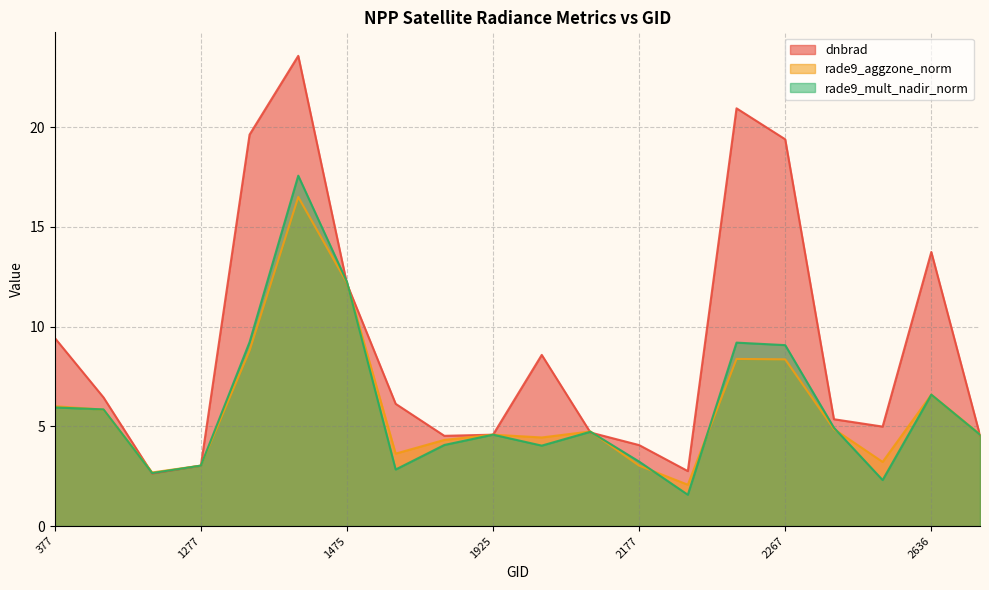

Reading left to right, list all the values displayed in this chart.

dnbrad: 9.4	6.5	2.6	3.0	19.6	23.6	12.1	6.1	4.5	4.6	8.6	4.7	4.1	2.8	20.9	19.4	5.4	5.0	13.7	4.5
rade9_aggzone_norm: 6.0	5.8	2.7	3.0	8.8	16.5	12.2	3.6	4.3	4.6	4.4	4.7	3.0	2.1	8.4	8.4	4.9	3.2	6.6	4.6
rade9_mult_nadir_norm: 5.9	5.8	2.7	3.0	9.2	17.6	12.2	2.8	4.1	4.6	4.0	4.7	3.2	1.6	9.2	9.1	4.9	2.3	6.6	4.6